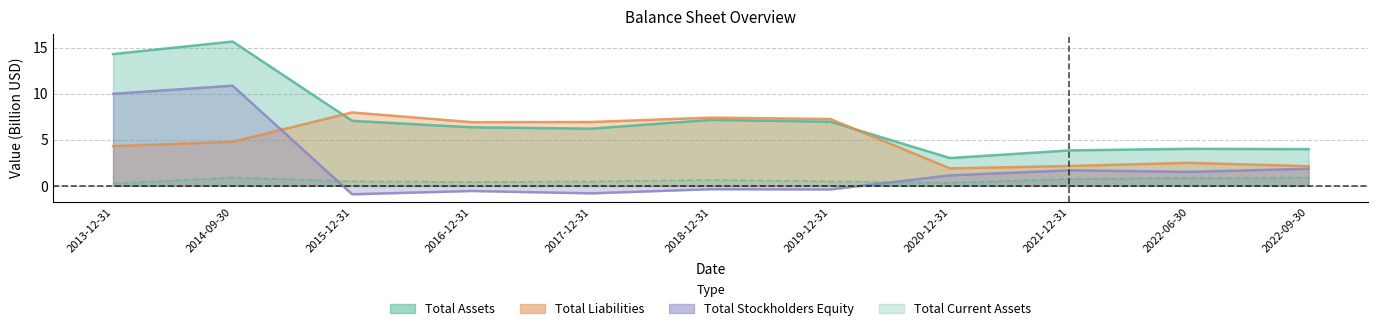

At which category is the sum across all series the highest?

2014-09-30